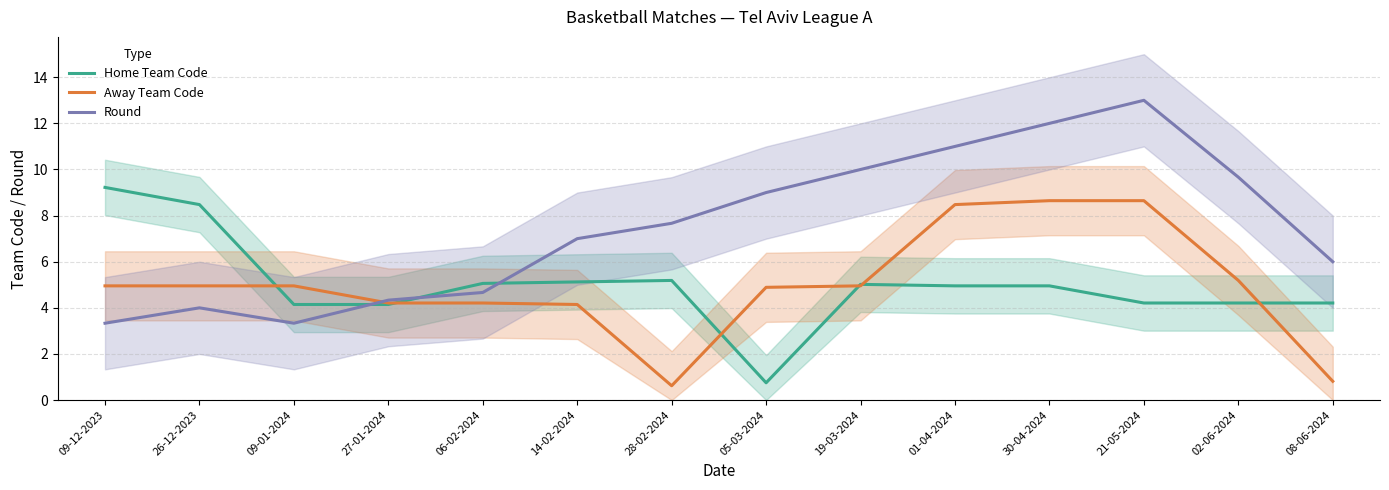

What is the value of the Home Team Code point at the 6th from the left?

5.1